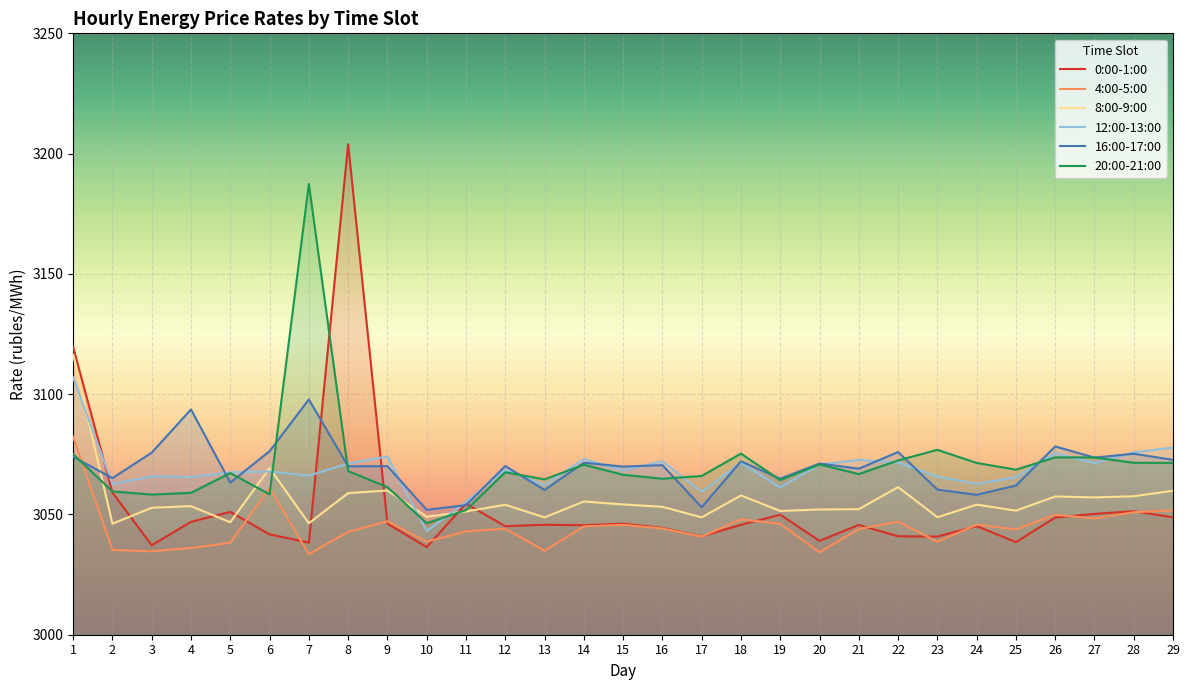

What is the maximum value shown in the chart?

3203.9